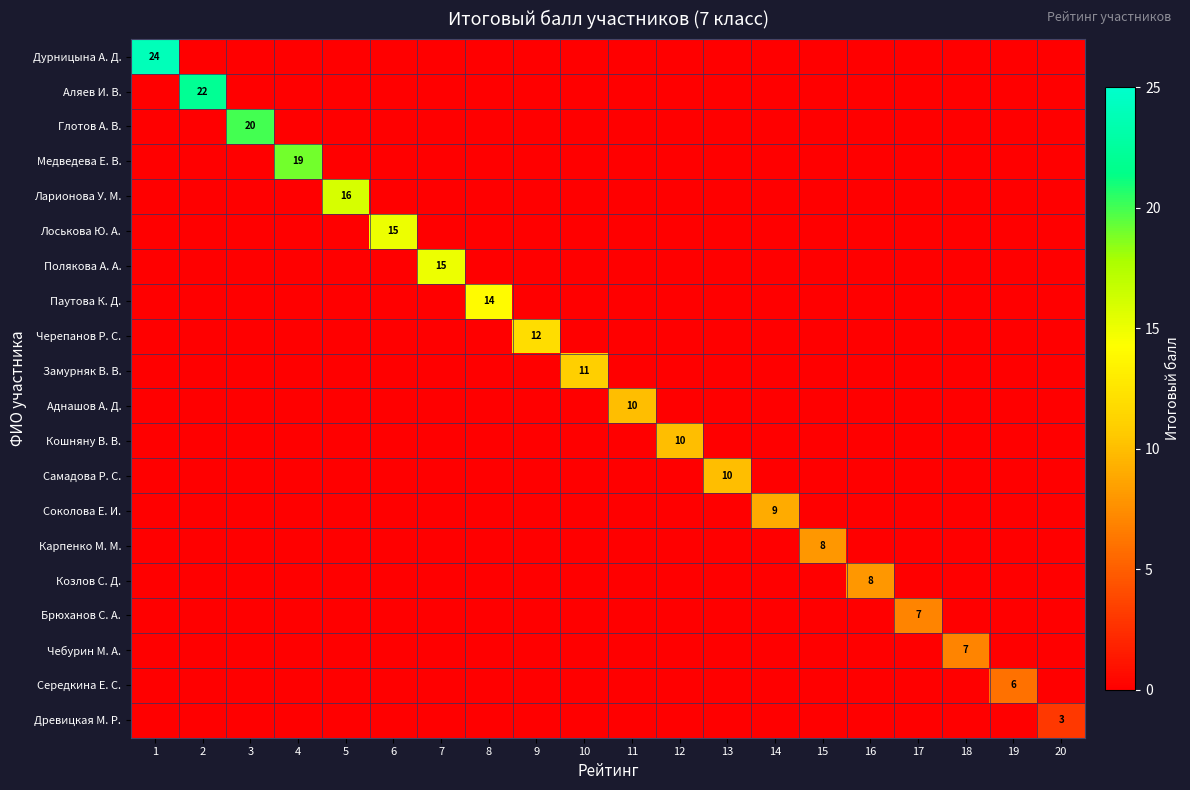

The Ларионова У. М. series shows 16 at 5. True or false?

True